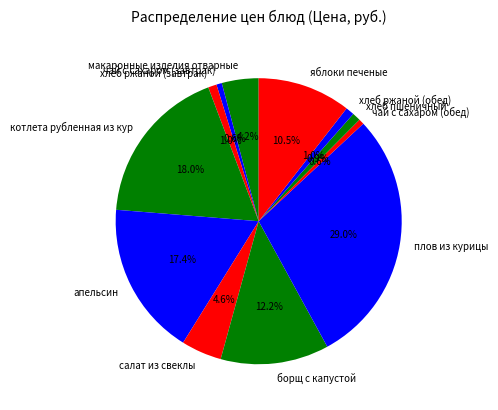

How many slices are in this pie chart?

12